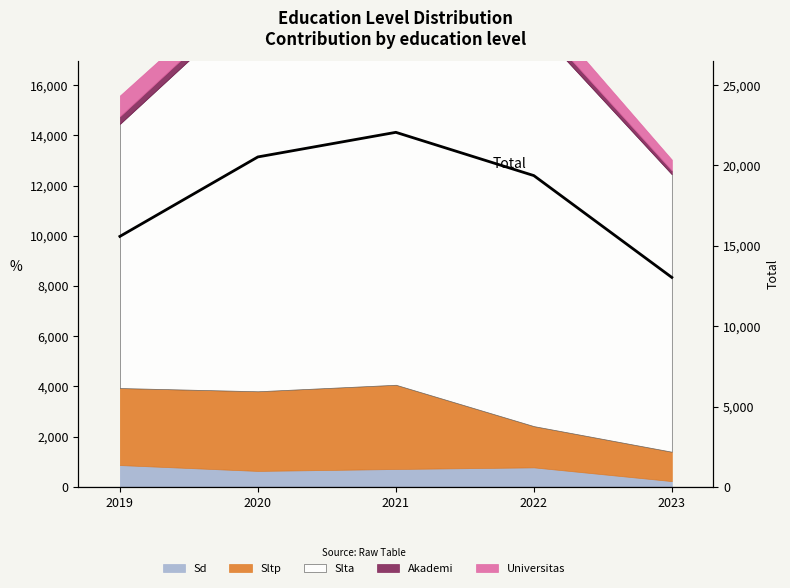

What is the maximum value shown in the chart?

22063